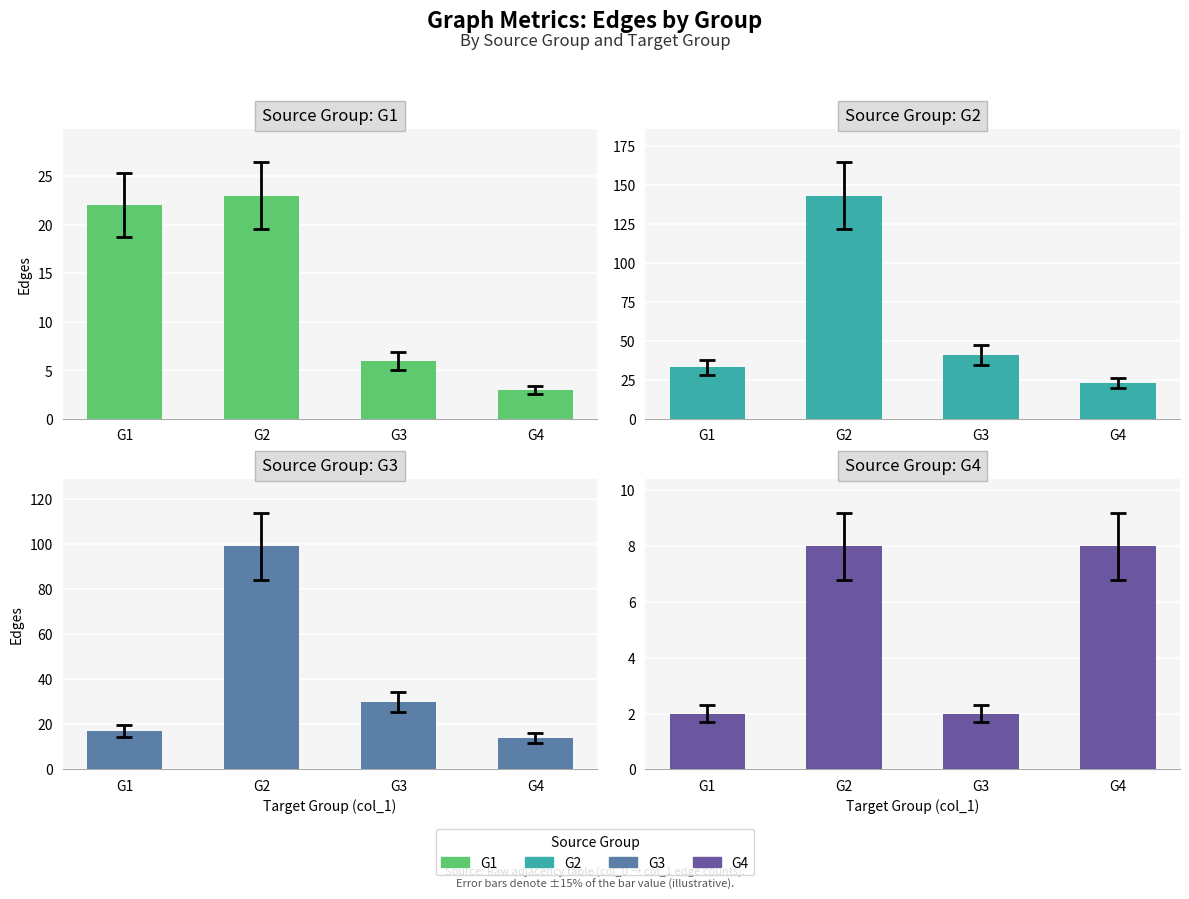

The G2 series shows 23 at G4. True or false?

True